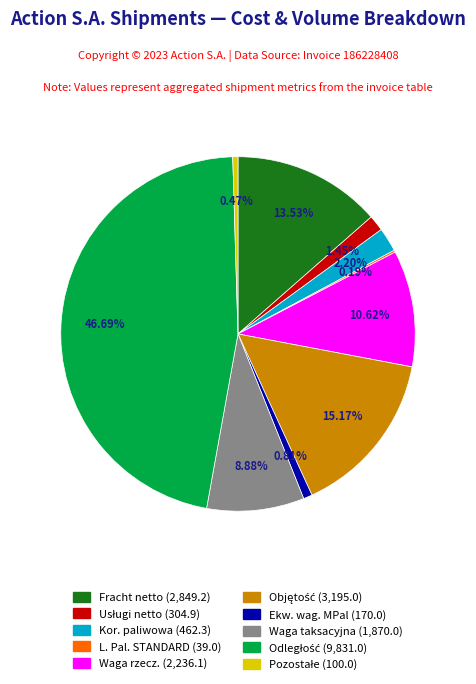

Does any single category account for the majority?

No